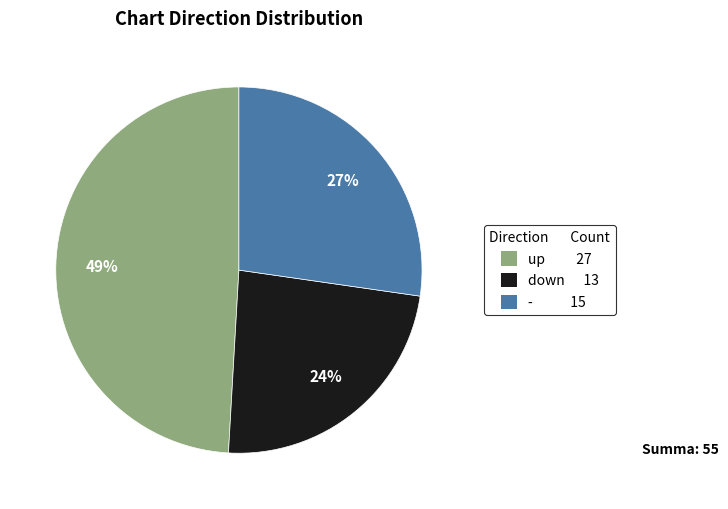

The - slice represents 41% of the pie. True or false?

False